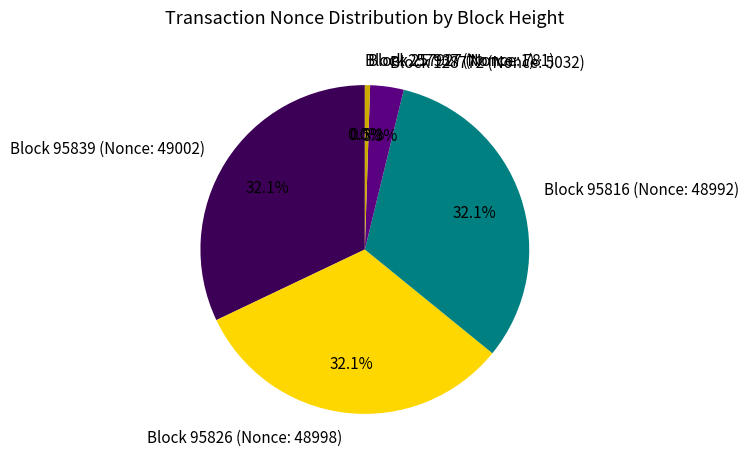

Is the sum of Block 95816 (Nonce: 48992) and Block 95839 (Nonce: 49002) greater than half?

Yes